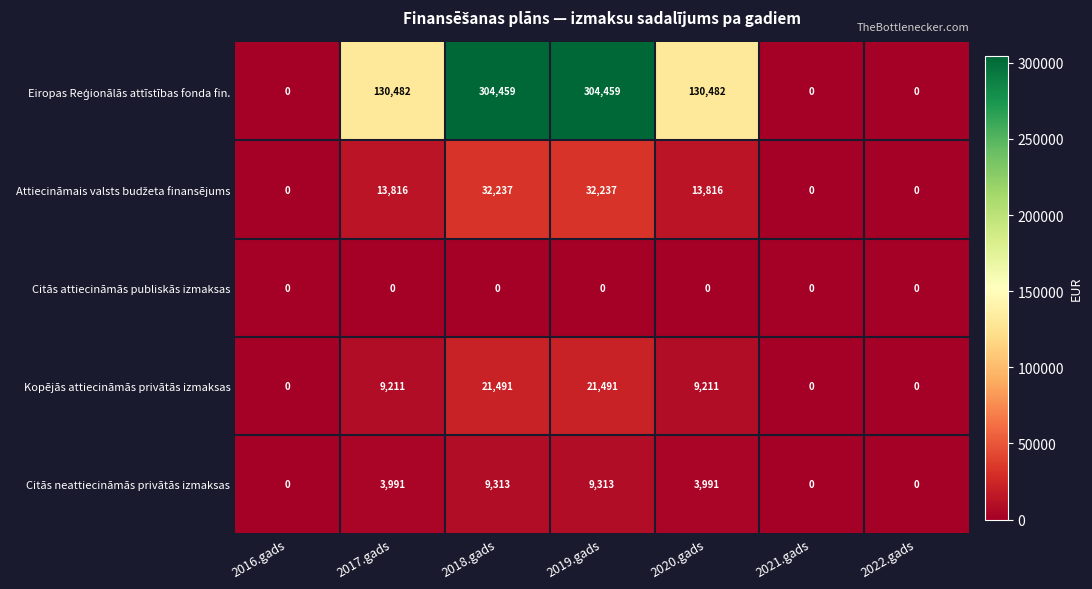

At how many categories does at least one series exceed 123621?

4